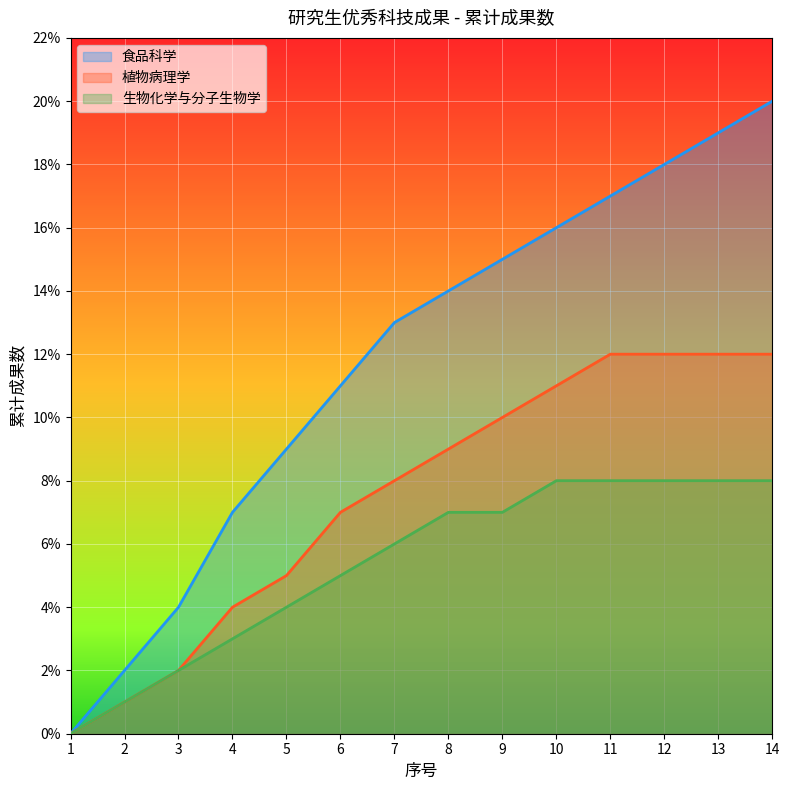

True or false: 食品科学 and 生物化学与分子生物学 cross at least once.

False